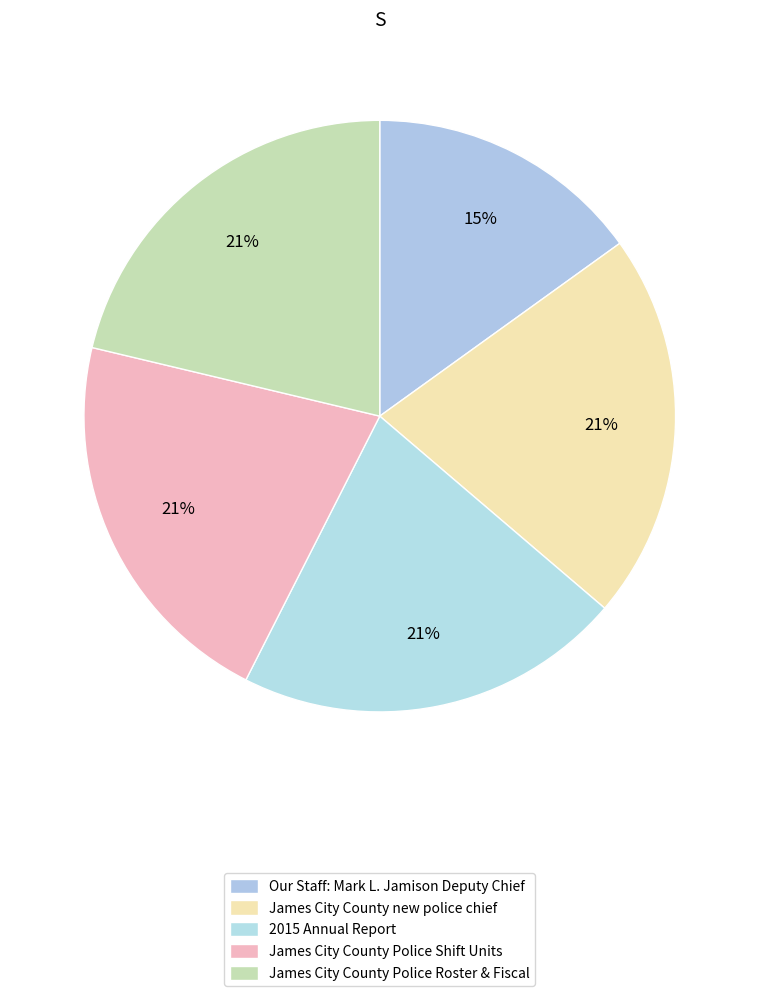

Is it true that James City County Police Shift Units is 21% of the pie?

True